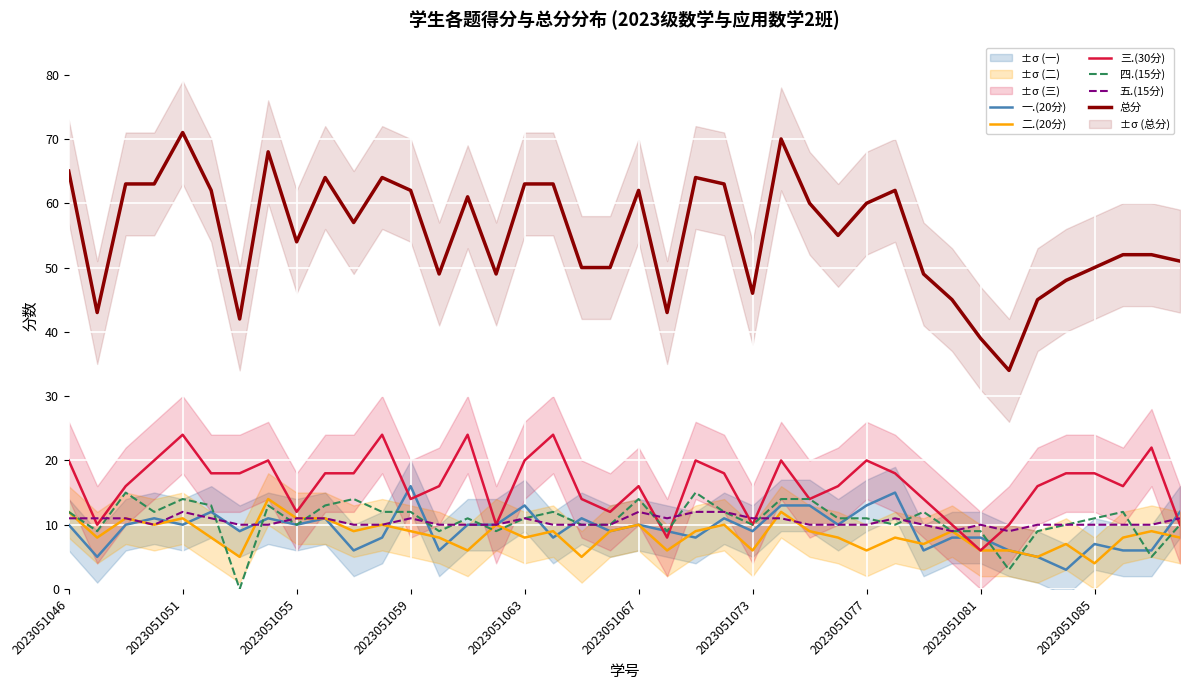

True or false: 总分 and 四.(15分) cross at least once.

False